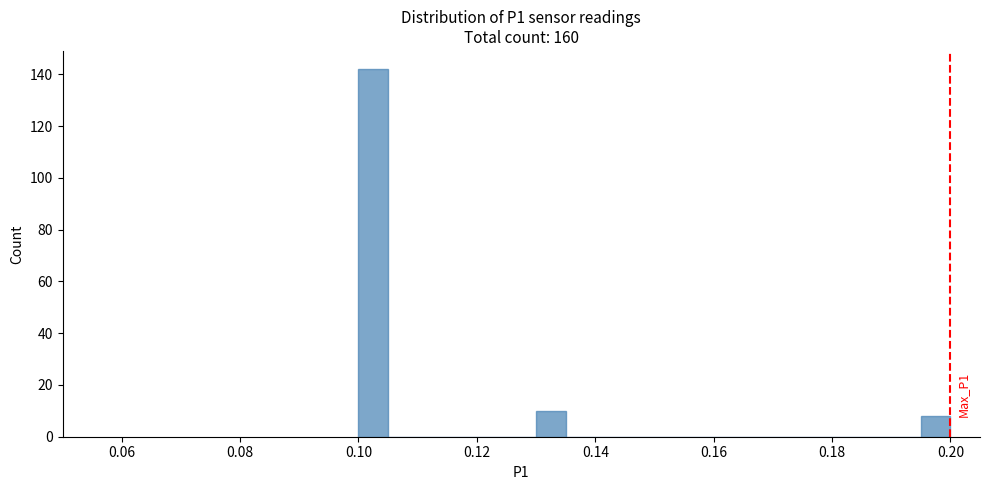

Around what value on the x-axis is the tallest bar? Give the approximate position of its centre, as read against the axis.

0.102